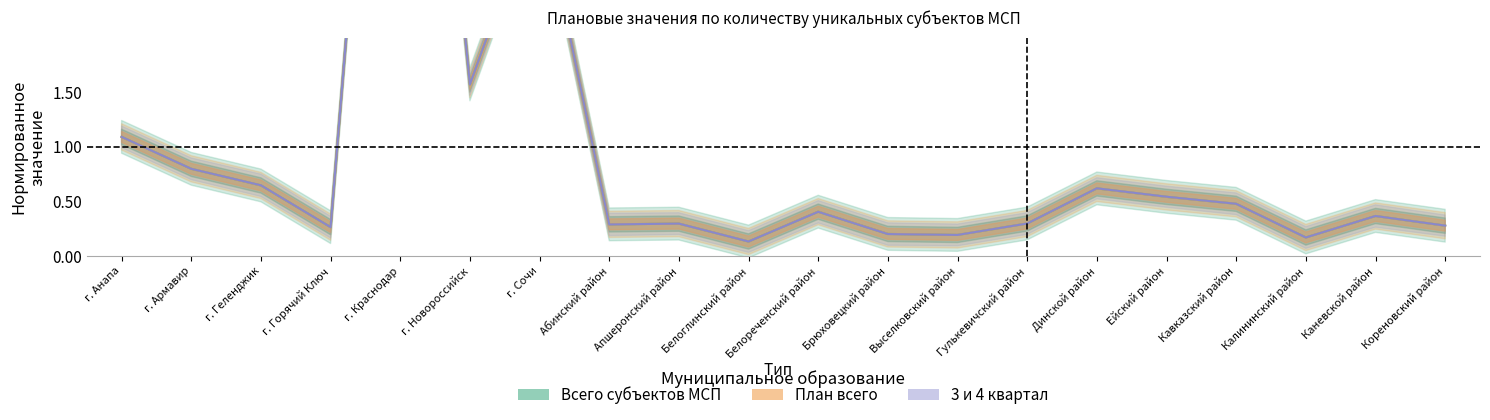

Which category has the lowest value in the План всего series?

Белоглинский район